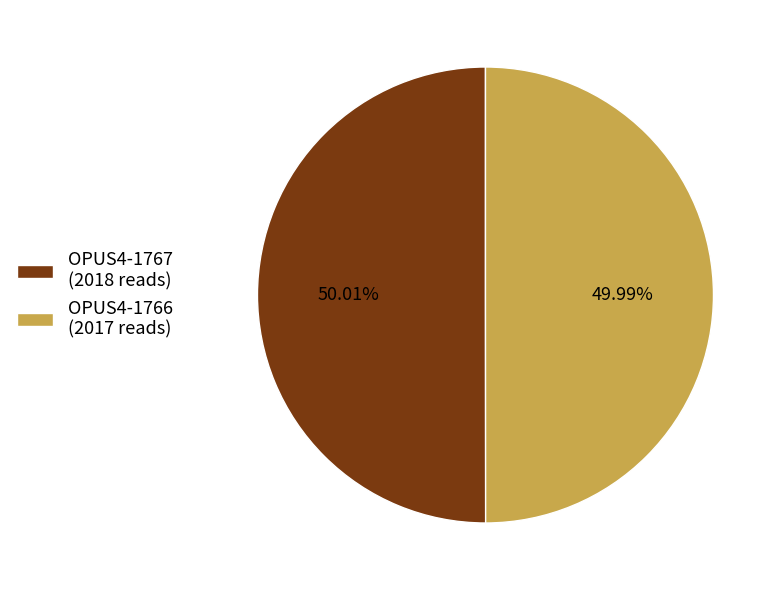

Count the number of slices in the pie.

2